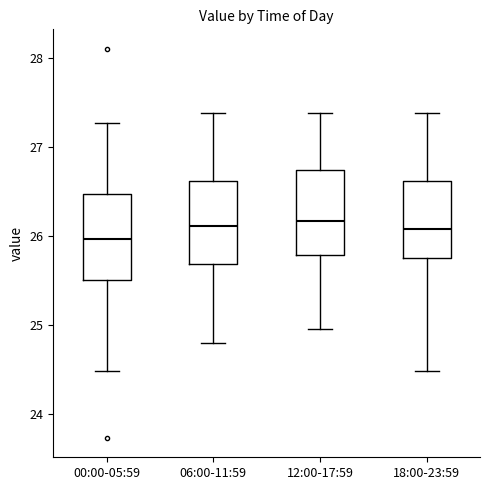

Reading left to right, transcribe this box plot: for each box, give where its median line is, the range the box spans, and where its two whiskers end, as read against the y-axis. The values are not printed on the chart, so give them approximately, as read against the axis.

00:00-05:59: median 26.0, box 25.5 to 26.5, whiskers 24.5 to 27.3
06:00-11:59: median 26.1, box 25.7 to 26.6, whiskers 24.8 to 27.4
12:00-17:59: median 26.2, box 25.8 to 26.7, whiskers 25.0 to 27.4
18:00-23:59: median 26.1, box 25.8 to 26.6, whiskers 24.5 to 27.4